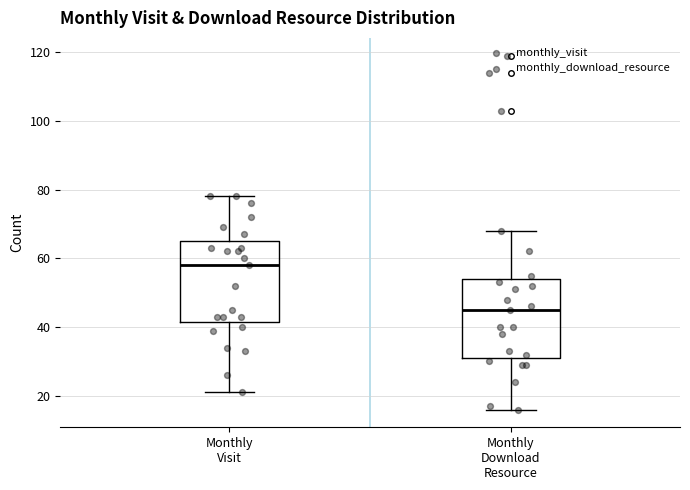

Reading left to right, read every box against the y-axis: the position of its median line, the range the box covers, and the ends of its whiskers. The values are not printed on the chart, so give them approximately, as read against the axis.

Monthly Visit: median 58, box 42 to 66, whiskers 22 to 78
Monthly Download Resource: median 46, box 32 to 54, whiskers 16 to 68